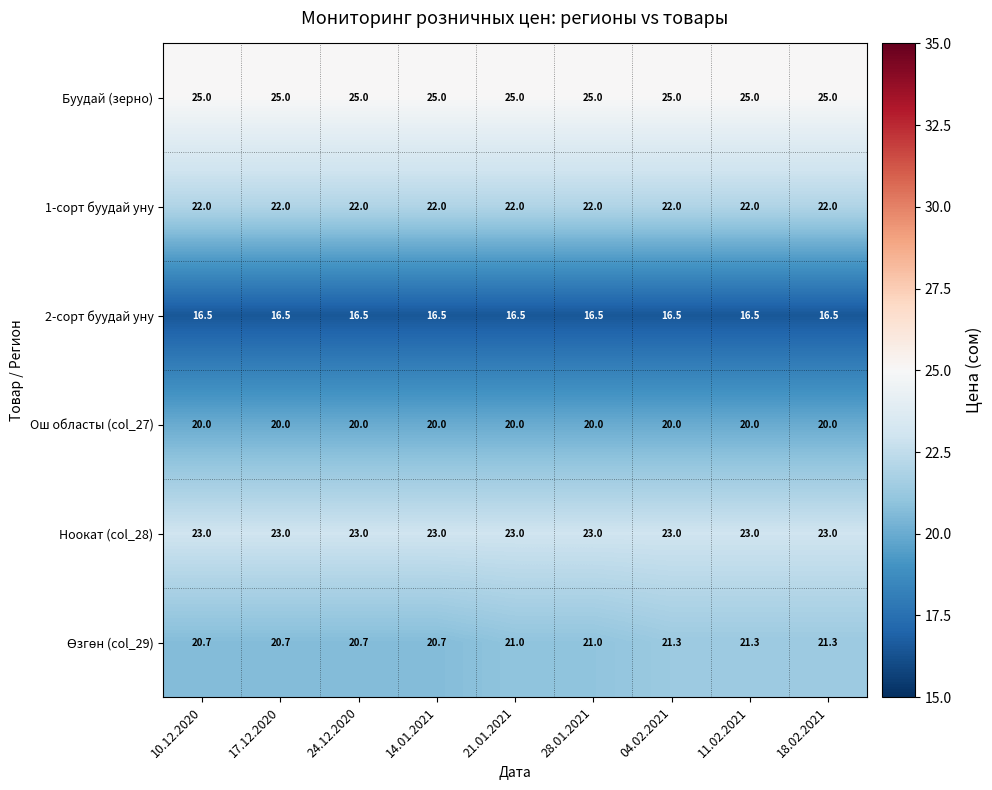

What is the average value of the 2-сорт буудай уну series?

16.5